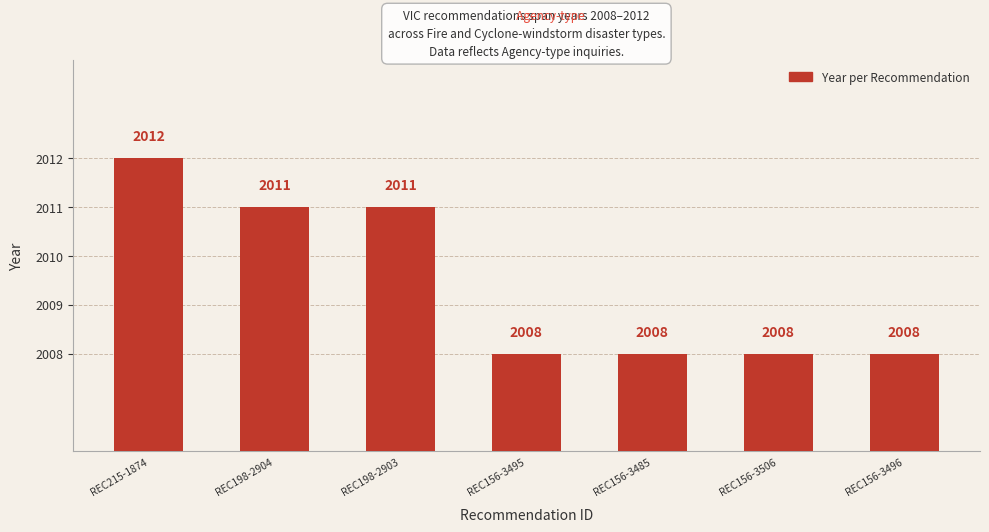

What is the maximum value shown in the chart?

2012